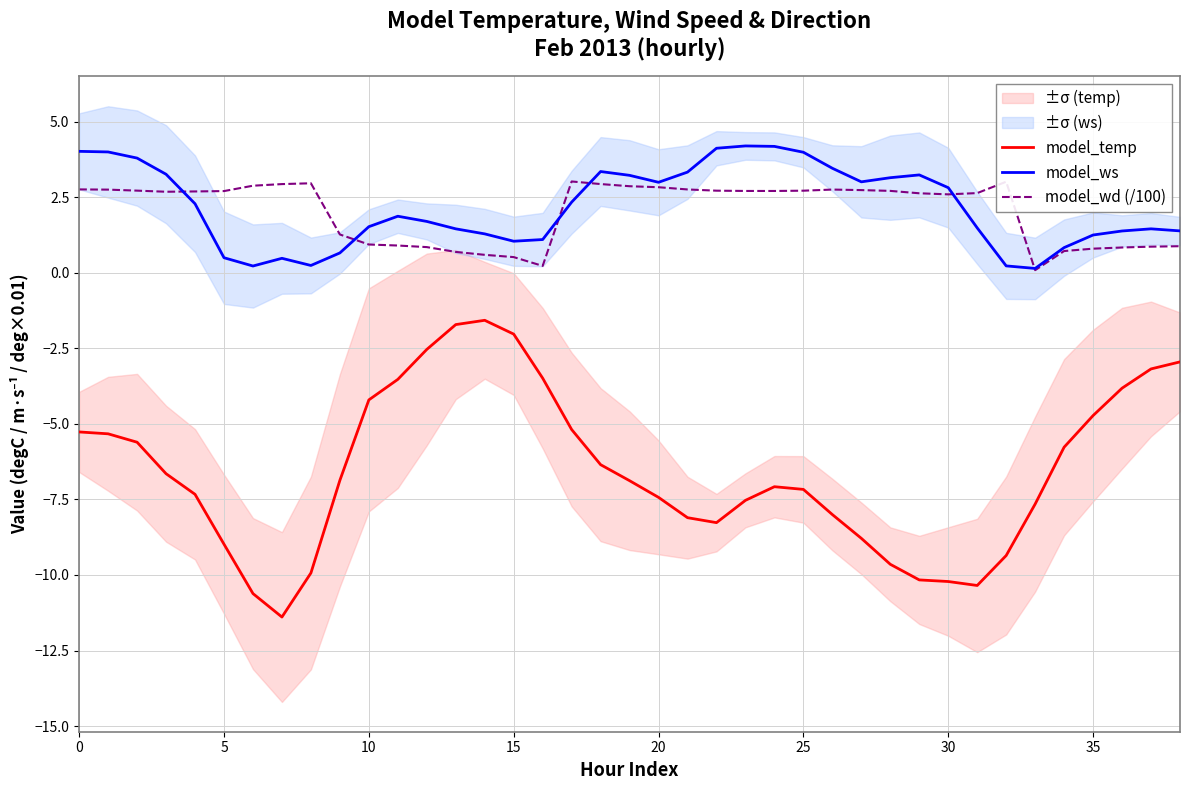

Reading left to right, transcribe all the data shown in this chart.

model_temp: -5.3	-5.3	-5.6	-6.6	-7.3	-9.0	-10.6	-11.4	-9.9	-6.9	-4.2	-3.5	-2.5	-1.7	-1.6	-2.0	-3.5	-5.2	-6.3	-6.9	-7.4	-8.1	-8.3	-7.5	-7.1	-7.2	-8.0	-8.8	-9.6	-10.2	-10.2	-10.3	-9.4	-7.7	-5.8	-4.7	-3.8	-3.2	-2.9
model_ws: 4.0	4.0	3.8	3.3	2.3	0.5	0.2	0.5	0.2	0.7	1.5	1.9	1.7	1.5	1.3	1.0	1.1	2.3	3.3	3.2	3.0	3.3	4.1	4.2	4.2	4.0	3.5	3.0	3.1	3.2	2.8	1.5	0.2	0.1	0.8	1.2	1.4	1.5	1.4
model_wd (/100): 2.8	2.8	2.7	2.7	2.7	2.7	2.9	2.9	3.0	1.3	0.9	0.9	0.8	0.7	0.6	0.5	0.2	3.0	2.9	2.9	2.8	2.8	2.7	2.7	2.7	2.7	2.8	2.7	2.7	2.6	2.6	2.6	3.0	0.1	0.7	0.8	0.8	0.9	0.9